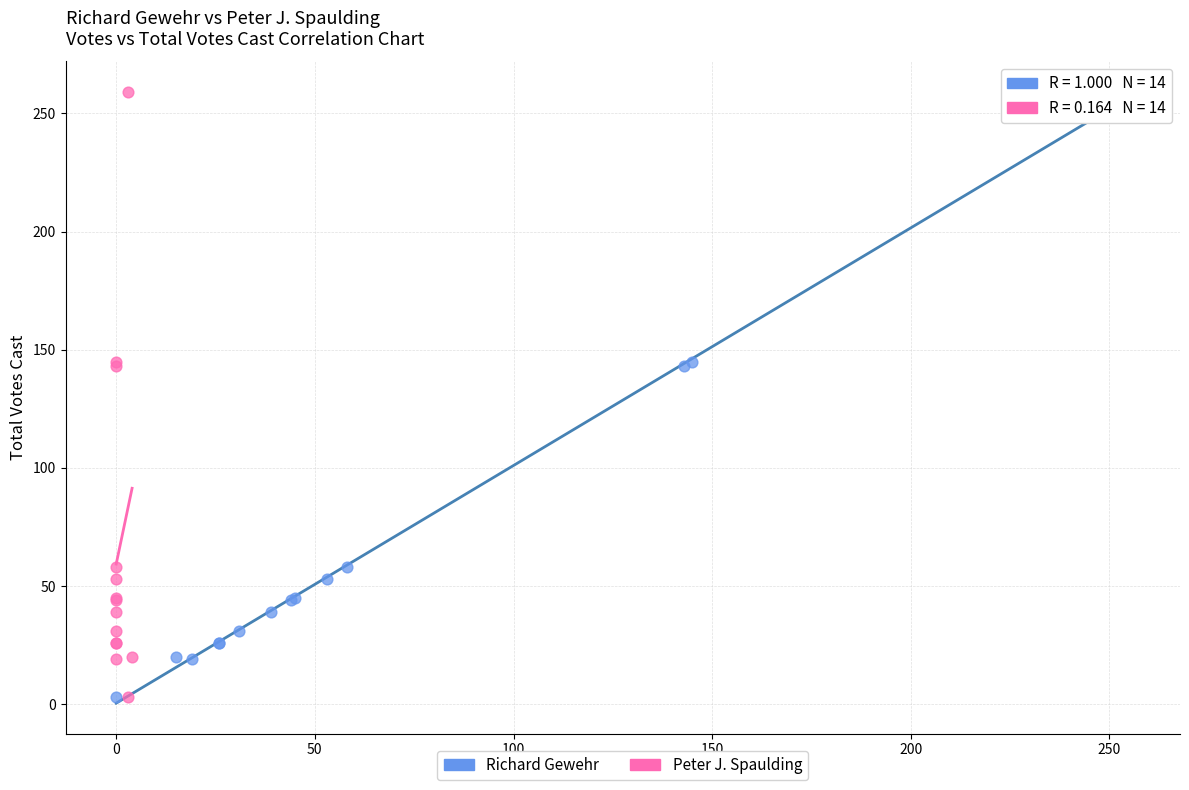

What are all the series names shown in the legend?

Richard Gewehr, Peter J. Spaulding